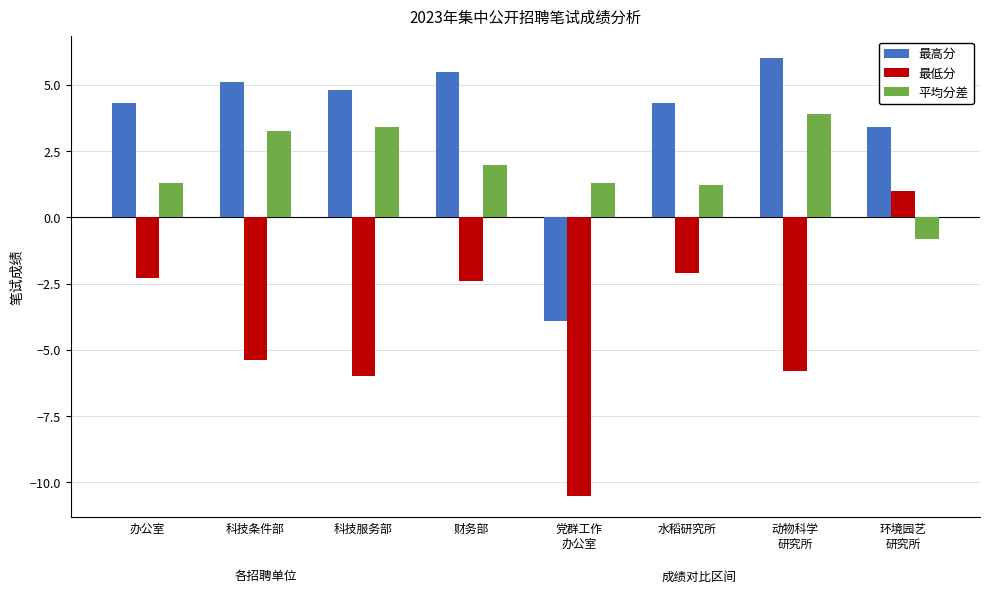

How many series are shown in this chart?

3